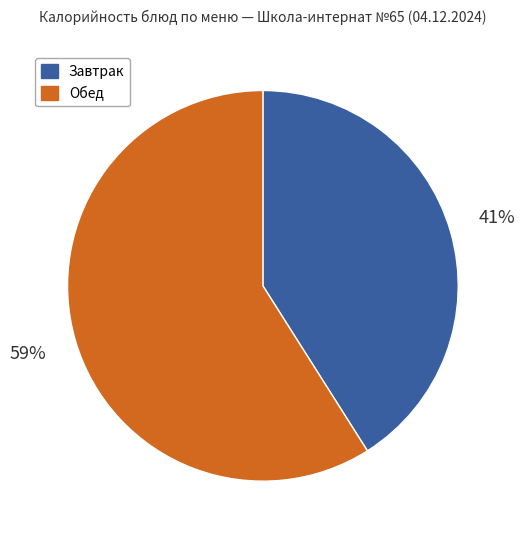

To the nearest percent, what is the average slice percentage?

50%